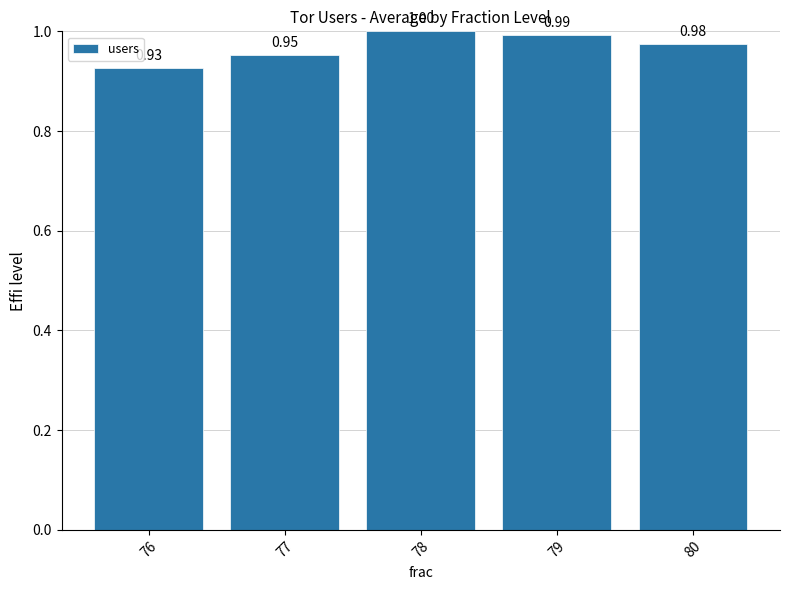

Which has a higher value, 78 or 76?

78